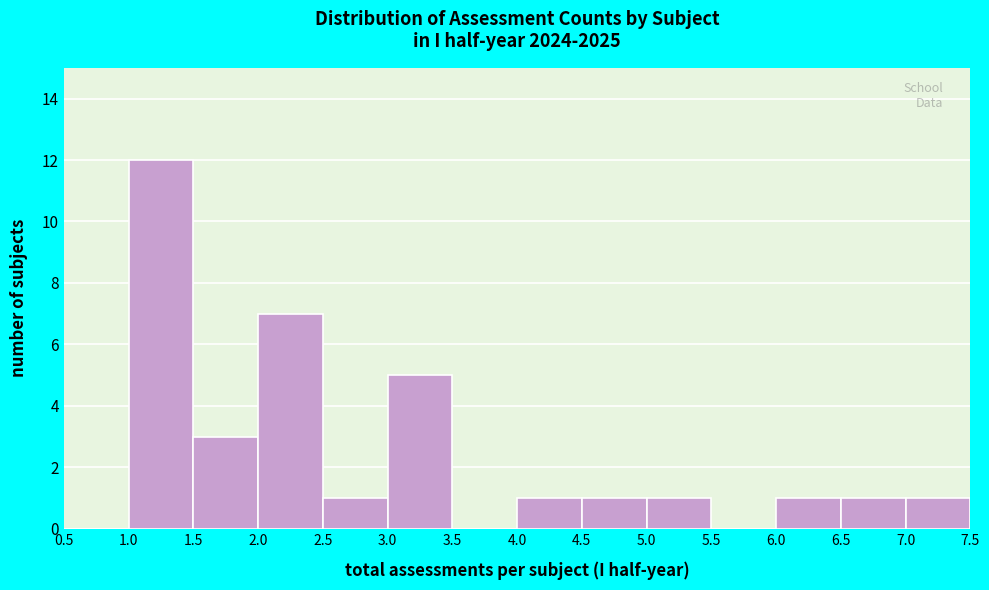

How tall is the bar that spans 7.0 to 7.5 on the x-axis? The values are not printed on the chart, so give them approximately, as read against the axis.

1